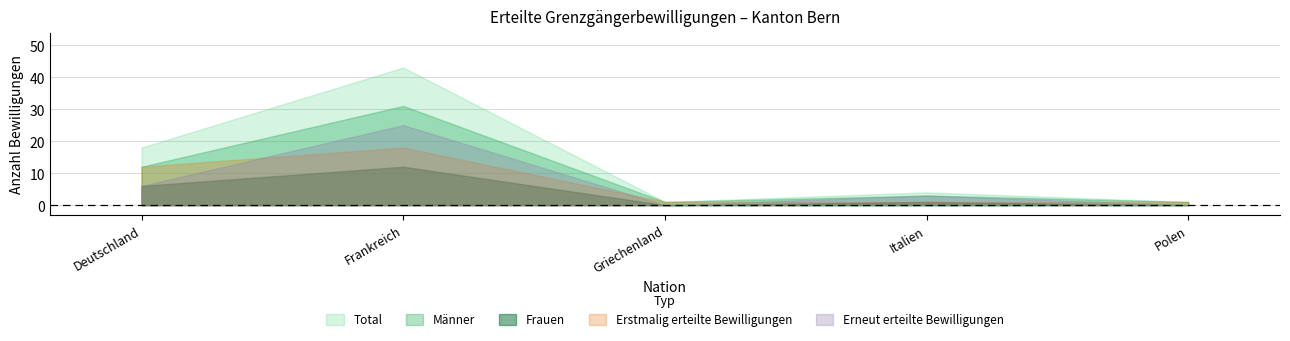

List the labels in order of Frauen value, smallest first.

Griechenland, Polen, Italien, Deutschland, Frankreich